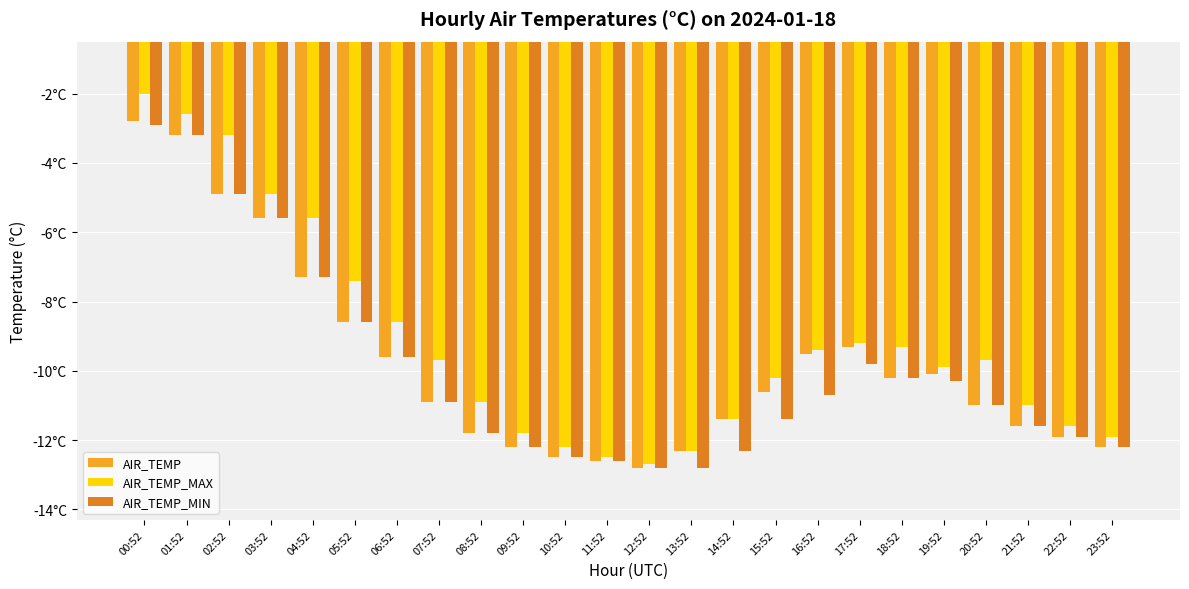

Does the chart contain any negative values?

Yes